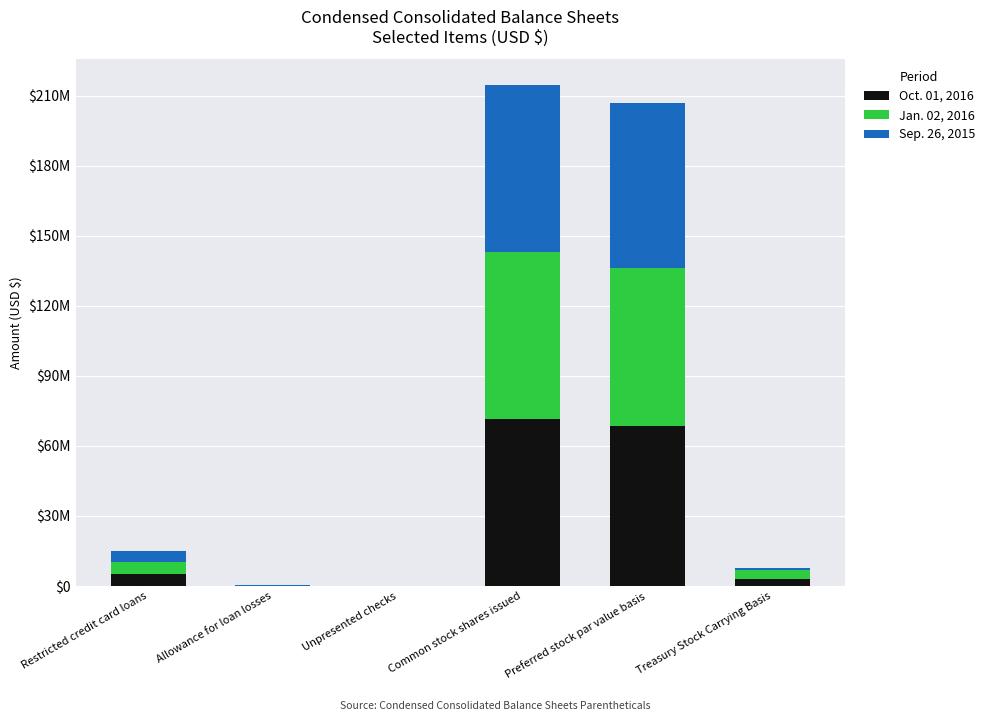

Which series has the largest total across all categories?

Oct. 01, 2016